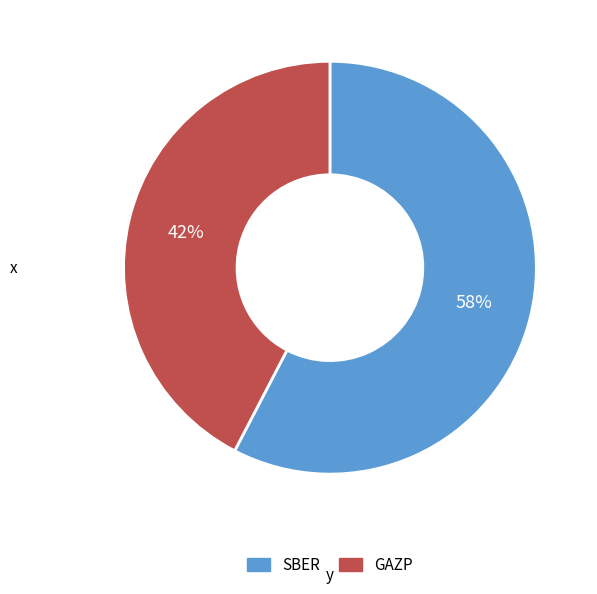

To the nearest percent, what percentage of the pie is SBER?

58%